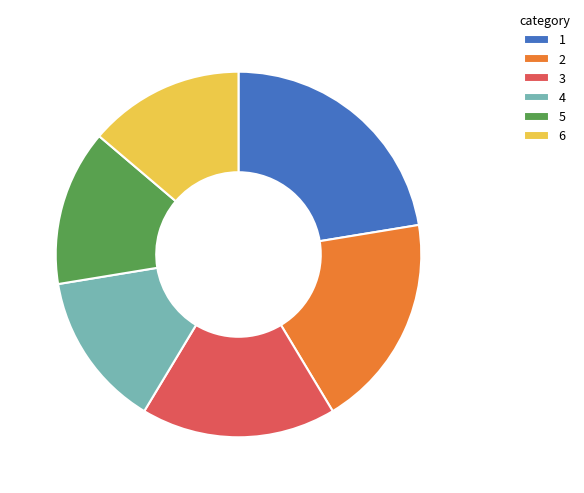

Approximately how many times larger is the value at 5 compared to 6?

1.0